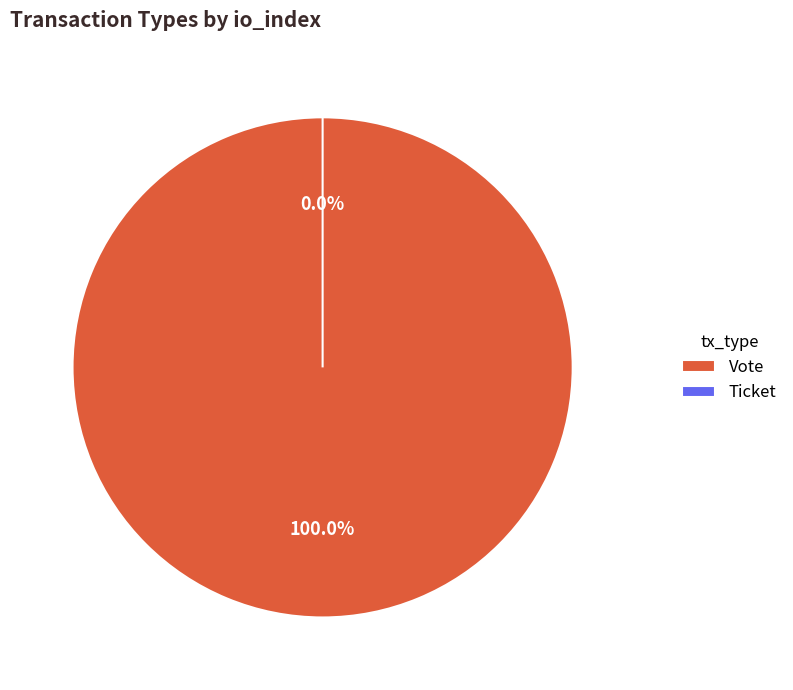

What percentage is NOT represented by Ticket?

100.0%